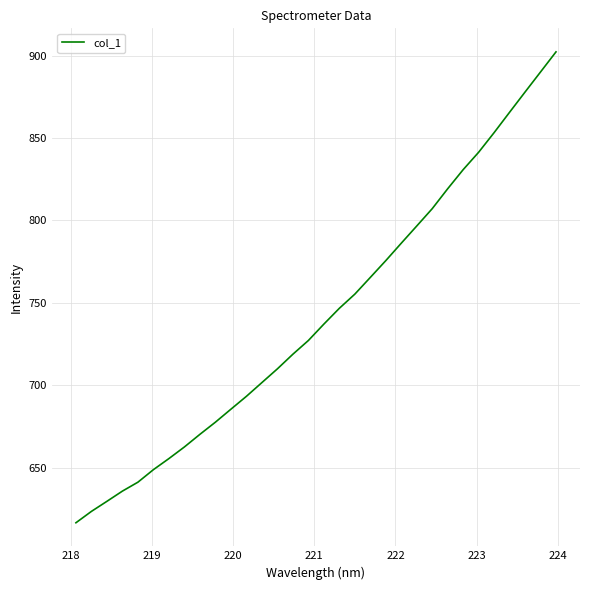

What is the difference between the maximum and minimum values?

285.8